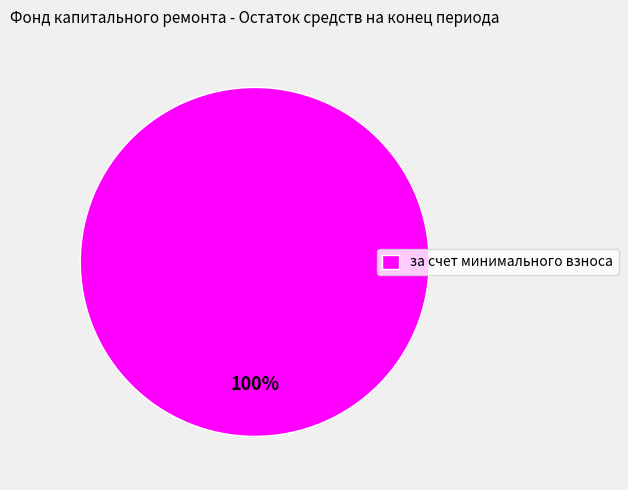

Rank the categories by value from lowest to highest.

за счет минимального взноса